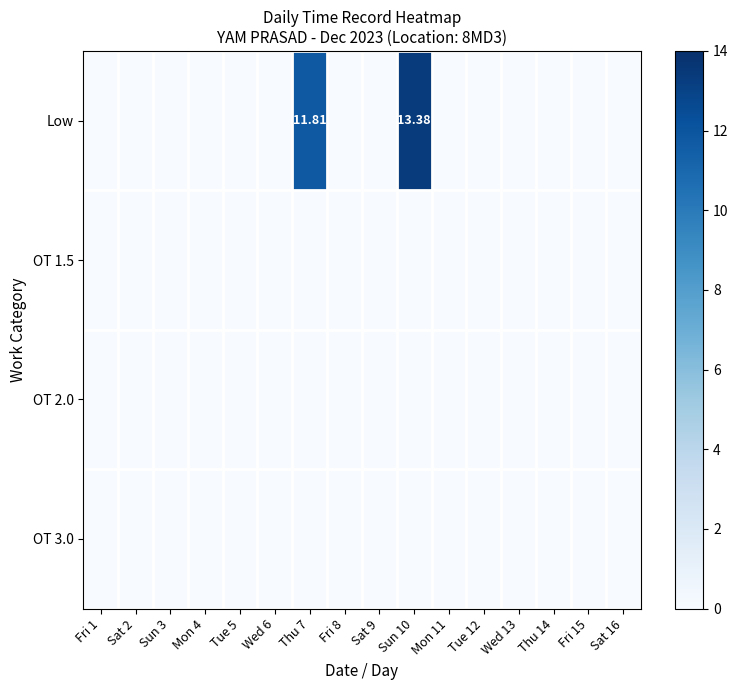

At which category does the chart reach its minimum across all series?

Fri 1